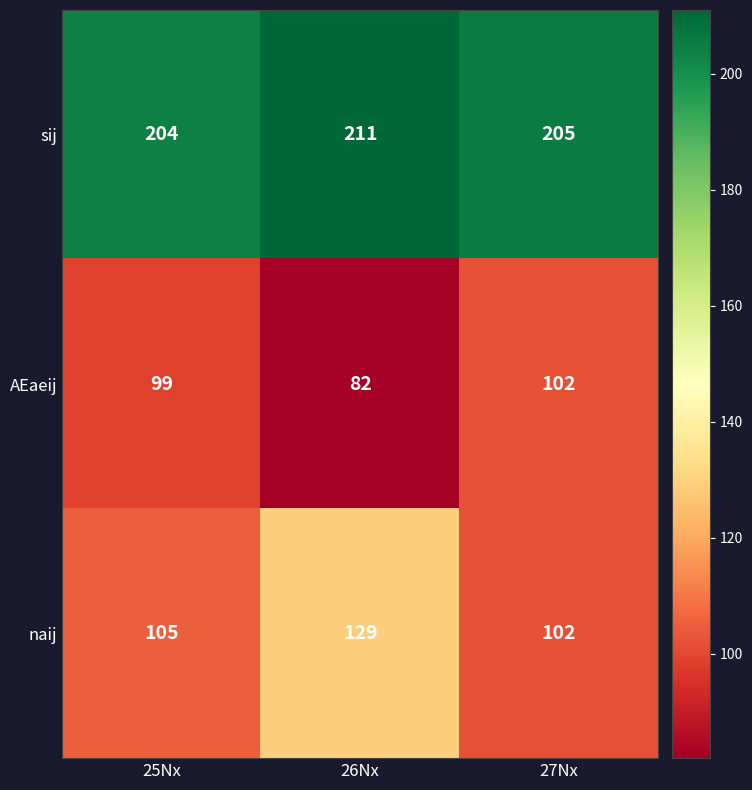

What is the smallest value displayed?

82